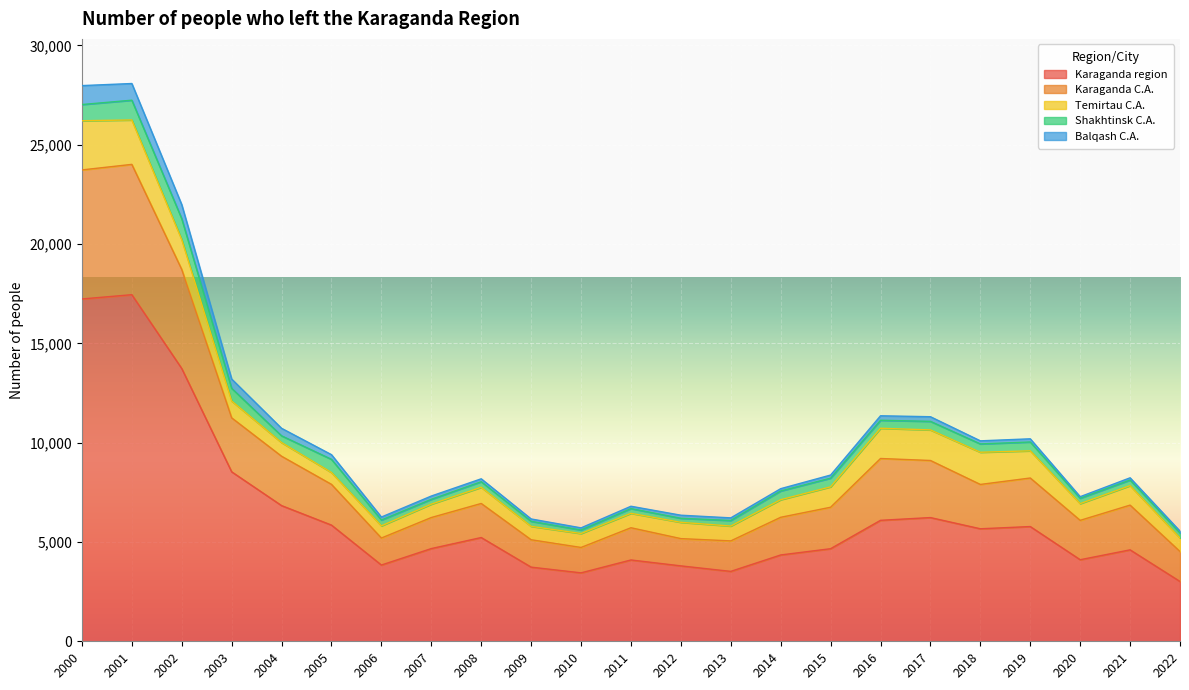

What are all the series names shown in the legend?

Karaganda region, Karaganda C.A., Temirtau C.A., Shakhtinsk C.A., Balqash C.A.